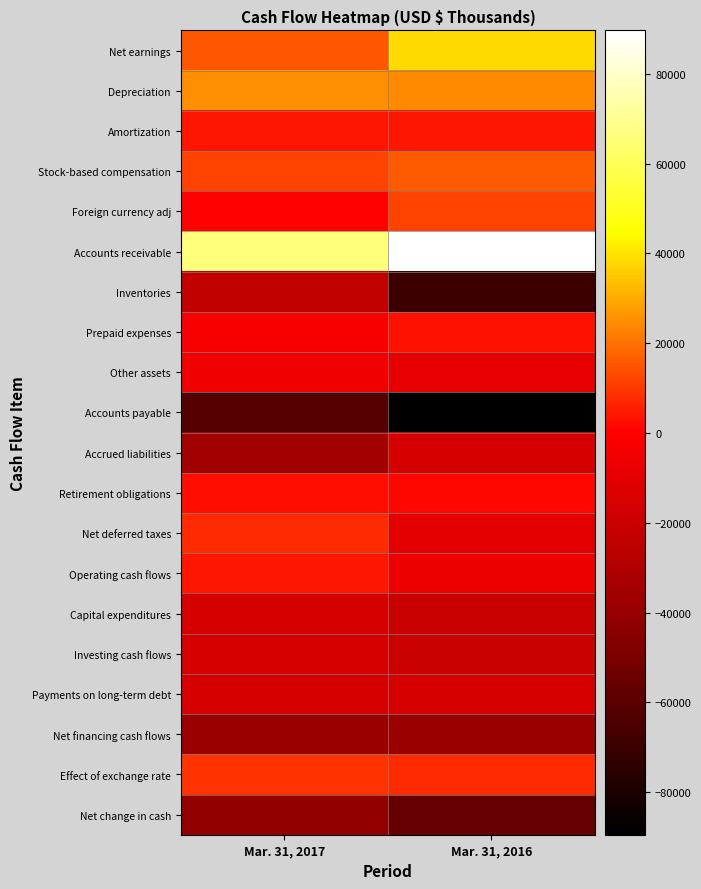

Reading left to right, transcribe all the data shown in this chart.

Net earnings: Mar. 31, 2017=15062	Mar. 31, 2016=38284
Depreciation: Mar. 31, 2017=24586	Mar. 31, 2016=24505
Amortization: Mar. 31, 2017=4039	Mar. 31, 2016=4123
Stock-based compensation: Mar. 31, 2017=11307	Mar. 31, 2016=15957
Foreign currency adj: Mar. 31, 2017=594	Mar. 31, 2016=11496
Accounts receivable: Mar. 31, 2017=66343	Mar. 31, 2016=89649
Inventories: Mar. 31, 2017=-22669	Mar. 31, 2016=-69863
Prepaid expenses: Mar. 31, 2017=-2436	Mar. 31, 2016=2904
Other assets: Mar. 31, 2017=-5074	Mar. 31, 2016=-9095
Accounts payable: Mar. 31, 2017=-61918	Mar. 31, 2016=-89487
Accrued liabilities: Mar. 31, 2017=-35375	Mar. 31, 2016=-15041
Retirement obligations: Mar. 31, 2017=2253	Mar. 31, 2016=844
Net deferred taxes: Mar. 31, 2017=7215	Mar. 31, 2016=-9984
Operating cash flows: Mar. 31, 2017=3927	Mar. 31, 2016=-5708
Capital expenditures: Mar. 31, 2017=-15862	Mar. 31, 2016=-20212
Investing cash flows: Mar. 31, 2017=-15495	Mar. 31, 2016=-20111
Payments on long-term debt: Mar. 31, 2017=-15000	Mar. 31, 2016=-15000
Net financing cash flows: Mar. 31, 2017=-38826	Mar. 31, 2016=-37898
Effect of exchange rate: Mar. 31, 2017=9015	Mar. 31, 2016=7591
Net change in cash: Mar. 31, 2017=-41379	Mar. 31, 2016=-56126